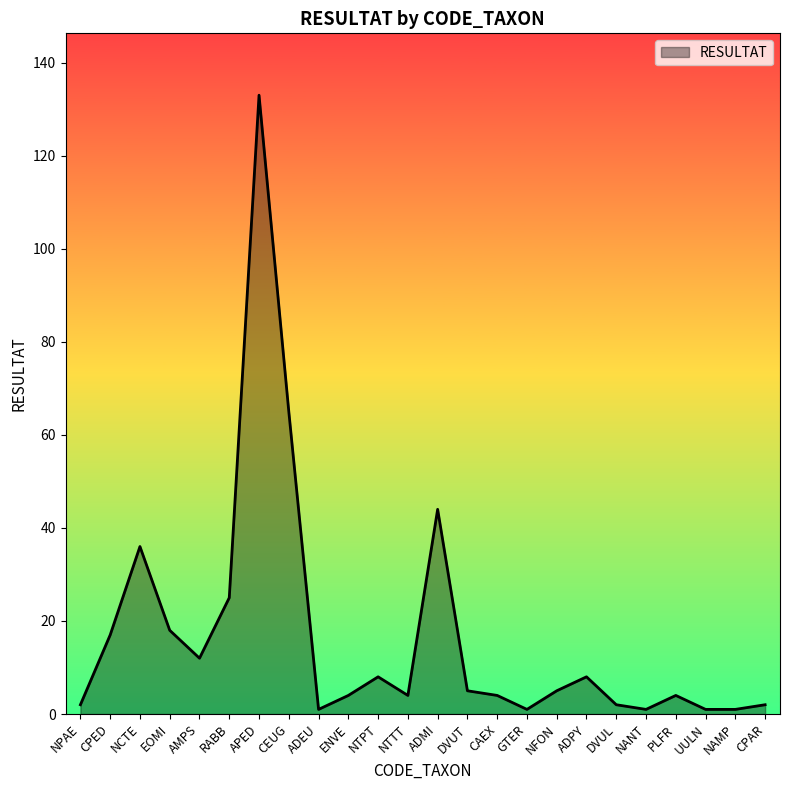

Which has a higher value, ADPY or NTTT?

ADPY